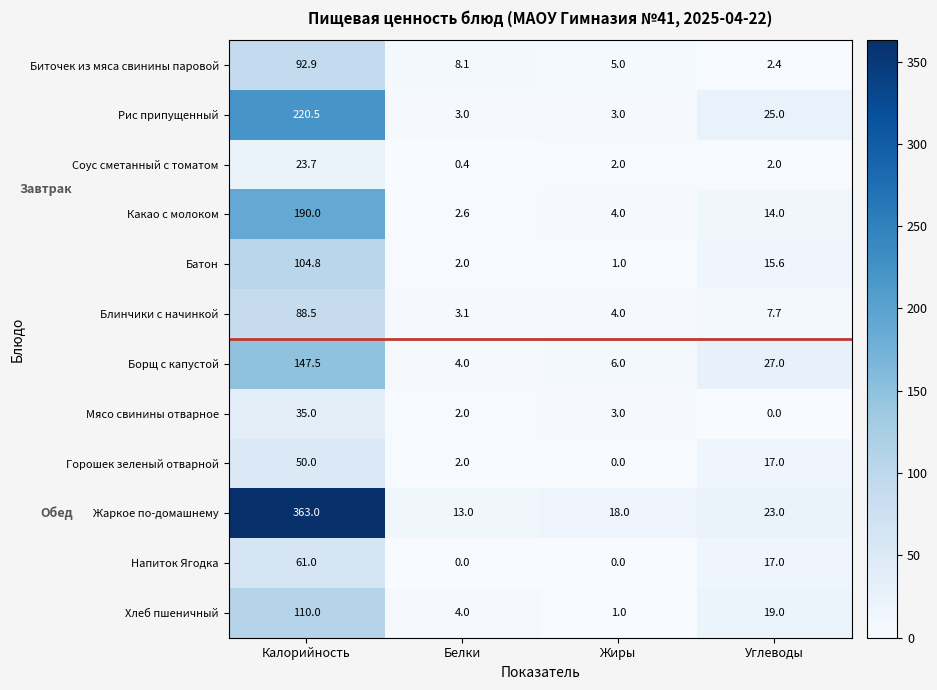

Between Белки and Жиры, which series saw the biggest shift?

Жаркое по-домашнему